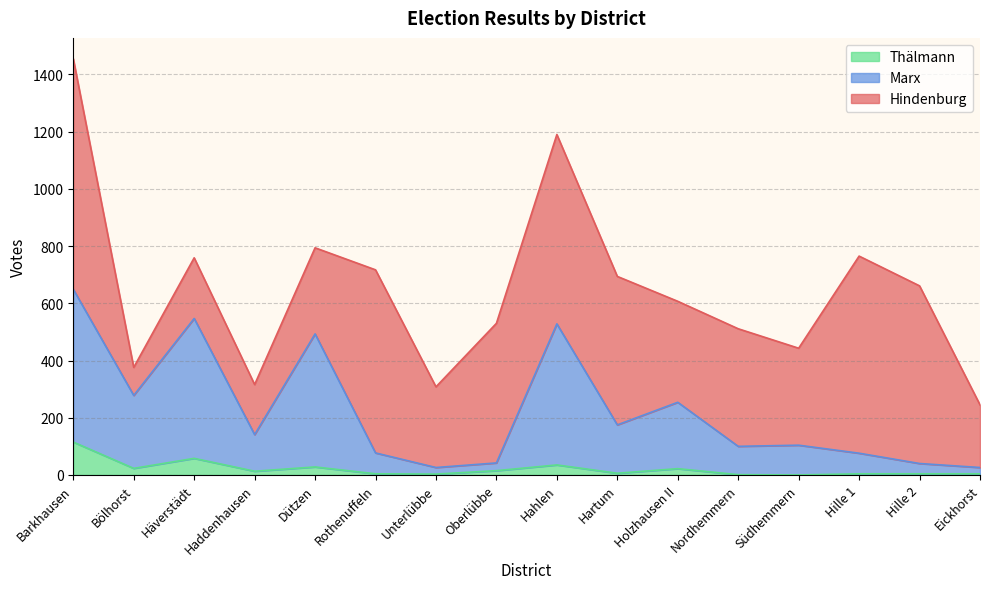

At which label does Marx reach its minimum?

Unterlübbe